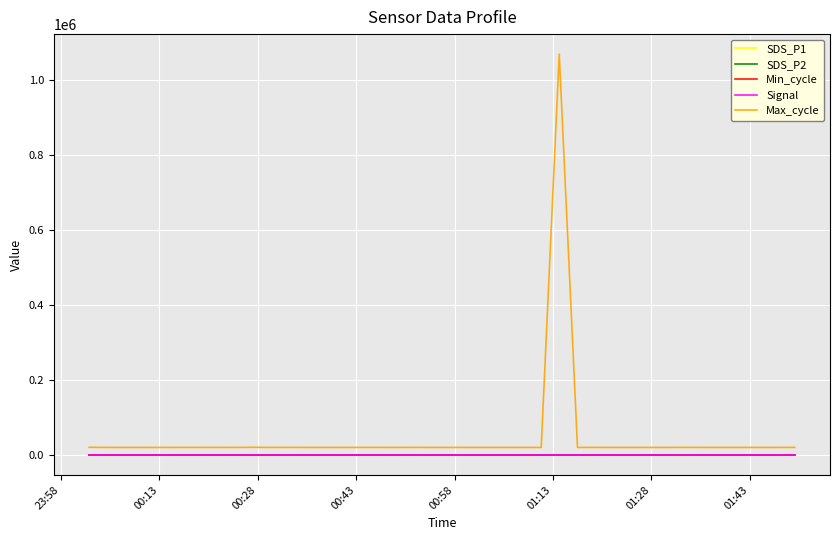

Which series has the largest total across all categories?

Max_cycle